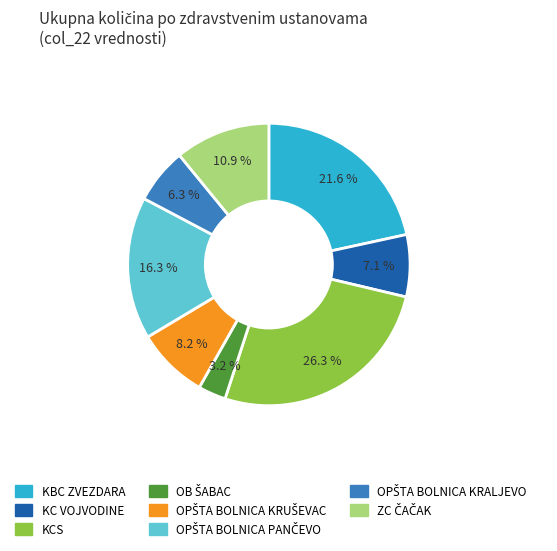

What is the largest slice in the pie chart?

KCS